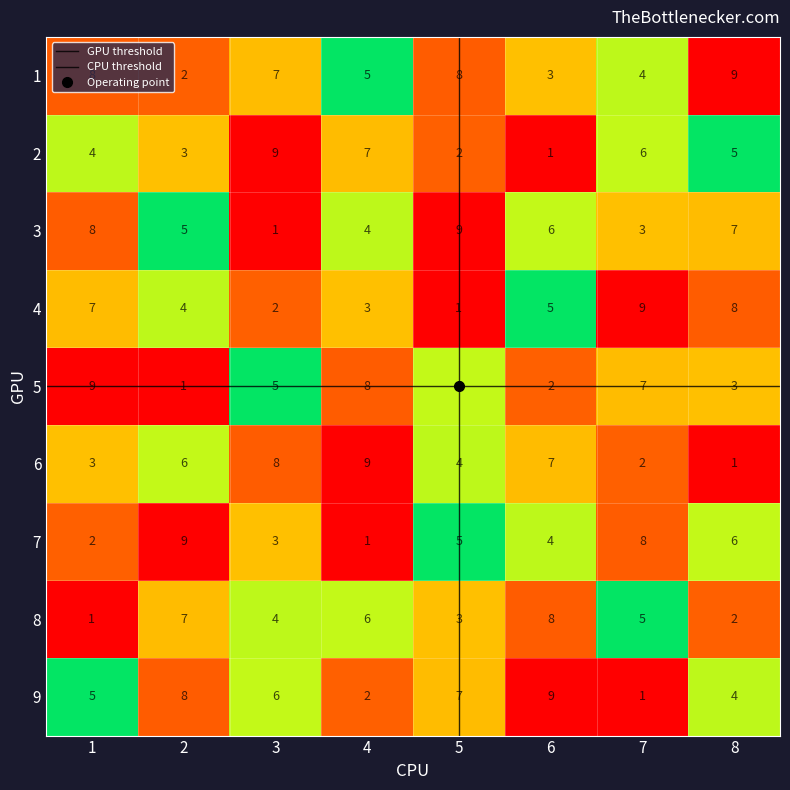

Which series changed the most between 5 and 8?

4